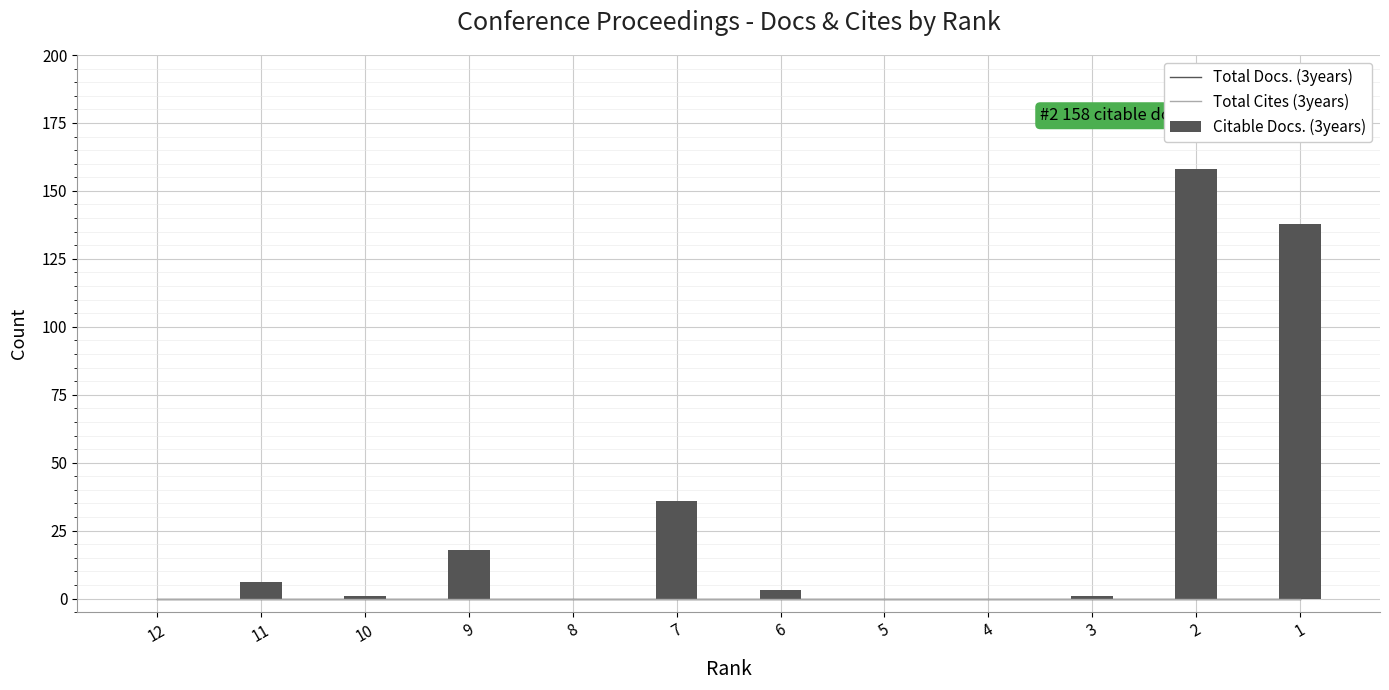

At which category is the sum across all series the highest?

2